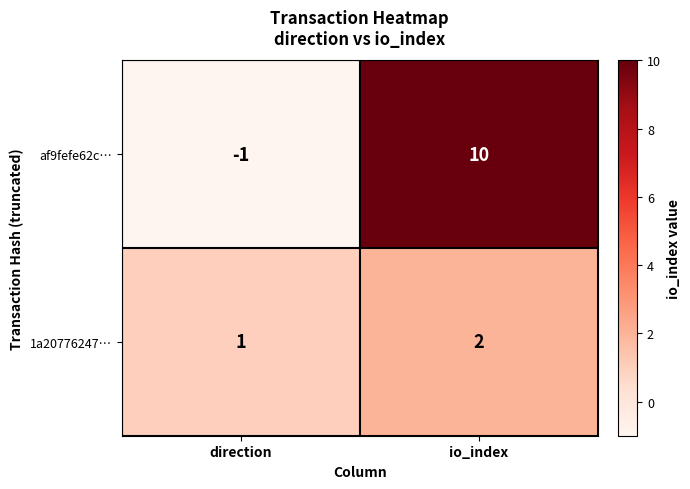

Rank the series by their maximum value, from highest to lowest.

af9fefe62c…, 1a20776247…